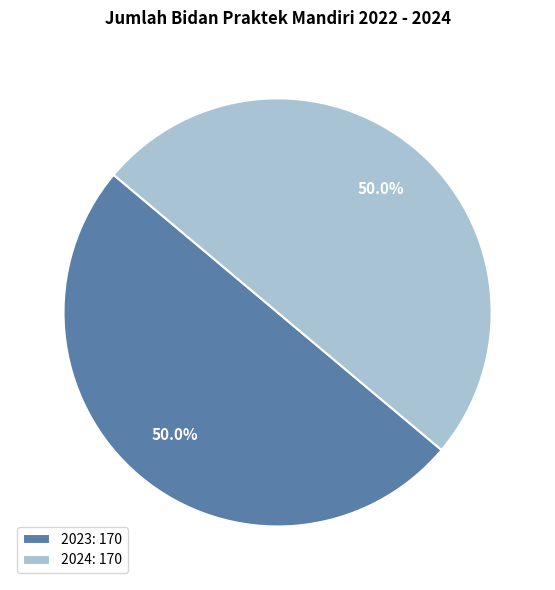

What percentage is NOT represented by 2023: 170?

50.0%